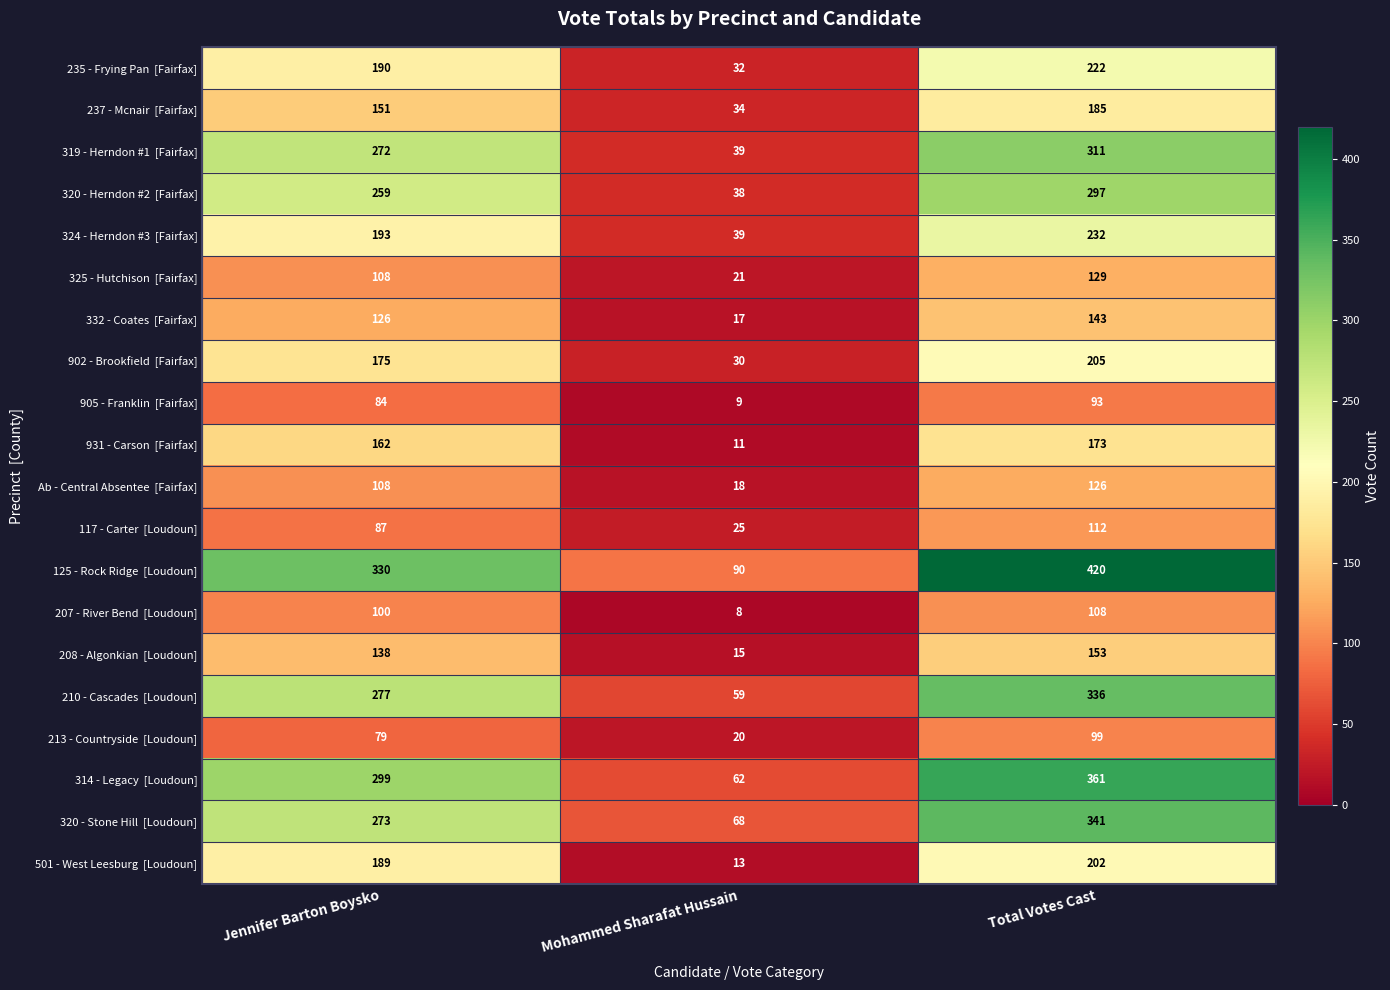

What is the spread (max minus min) of values at Jennifer Barton Boysko?

251